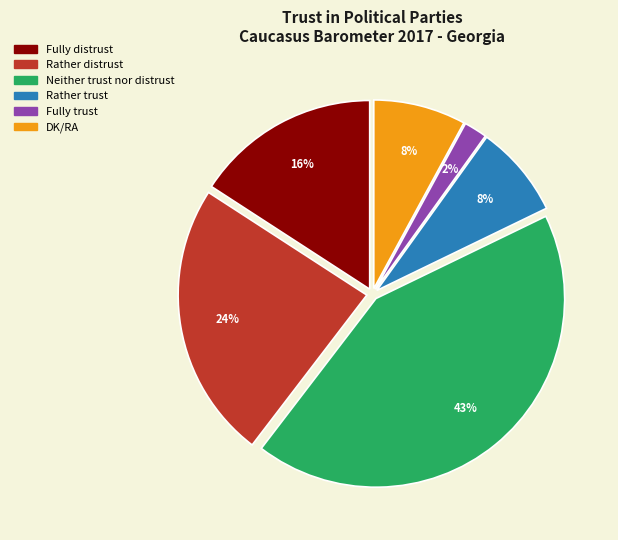

What percentage is the Rather trust slice, to the nearest percent?

8%